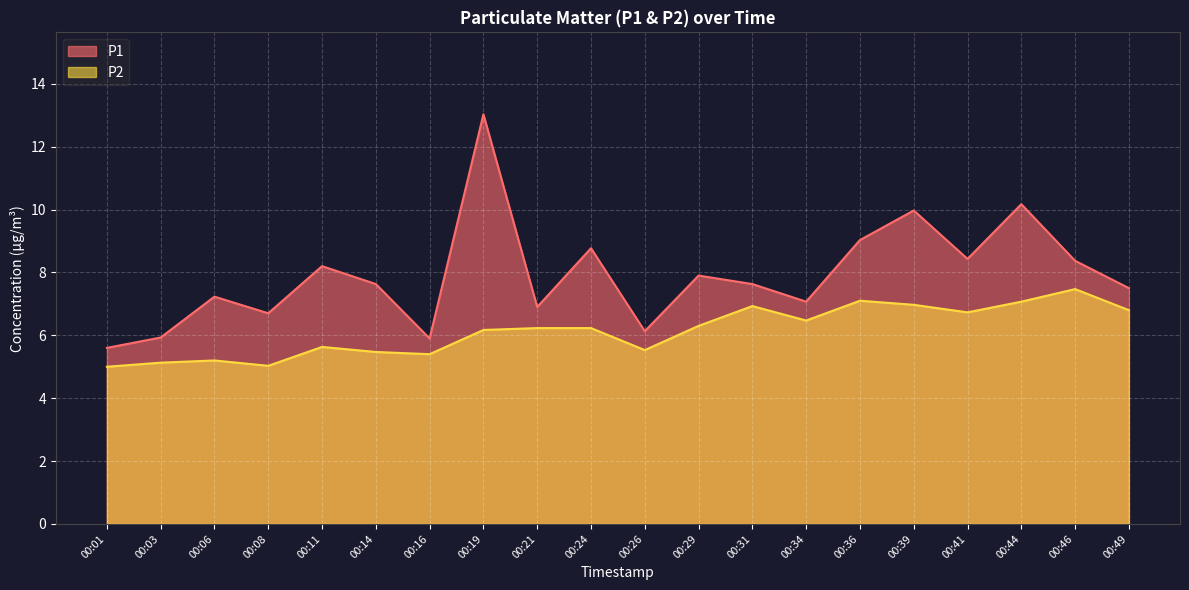

Where does the P1 series first go above 7?

00:06